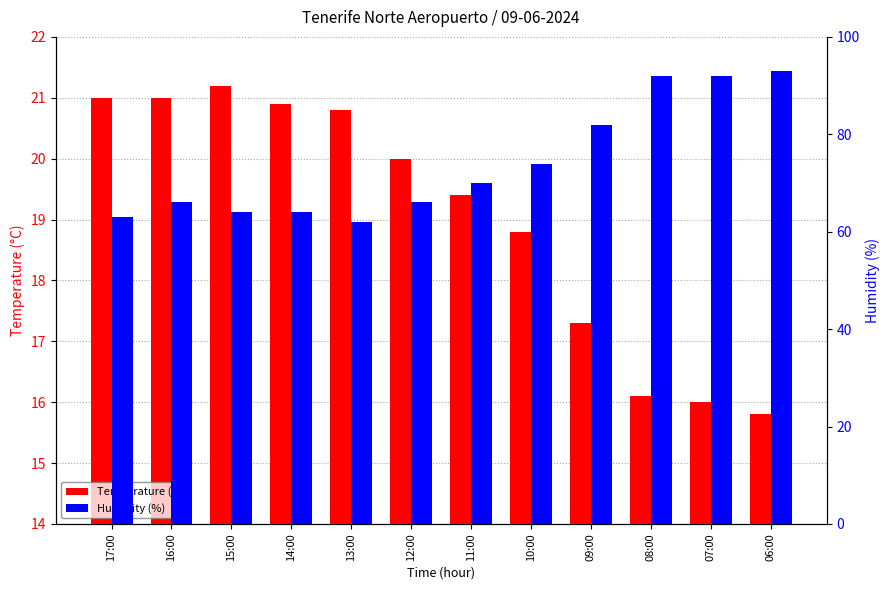

Reading right to left, transcribe all the data shown in this chart.

Temperature (°C): 06:00=15.8	07:00=16.0	08:00=16.1	09:00=17.3	10:00=18.8	11:00=19.4	12:00=20.0	13:00=20.8	14:00=20.9	15:00=21.2	16:00=21.0	17:00=21.0
Humidity (%): 06:00=93.0	07:00=92.0	08:00=92.0	09:00=82.0	10:00=74.0	11:00=70.0	12:00=66.0	13:00=62.0	14:00=64.0	15:00=64.0	16:00=66.0	17:00=63.0